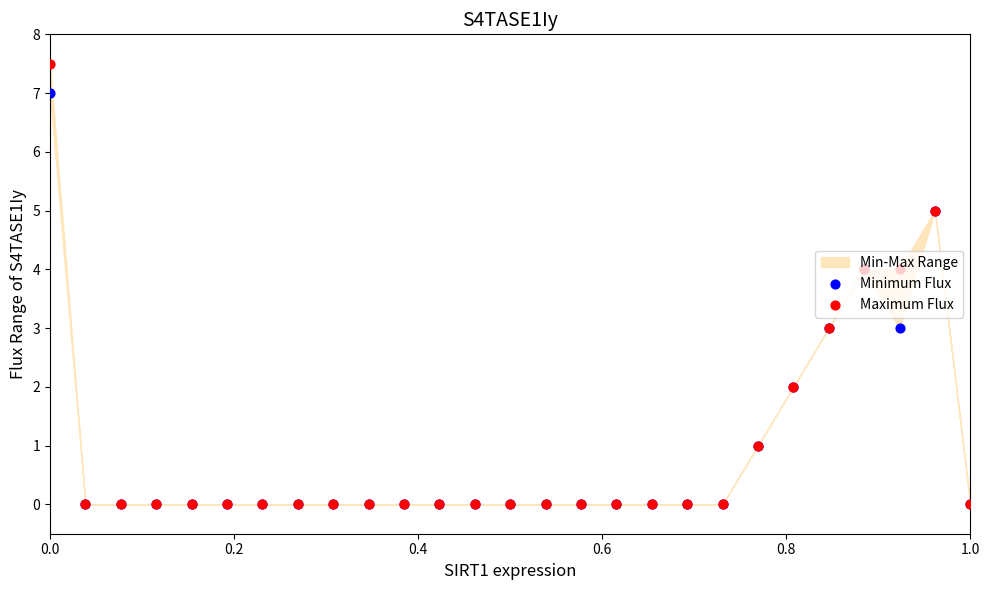

Which series contains the highest Y value?

Maximum Flux